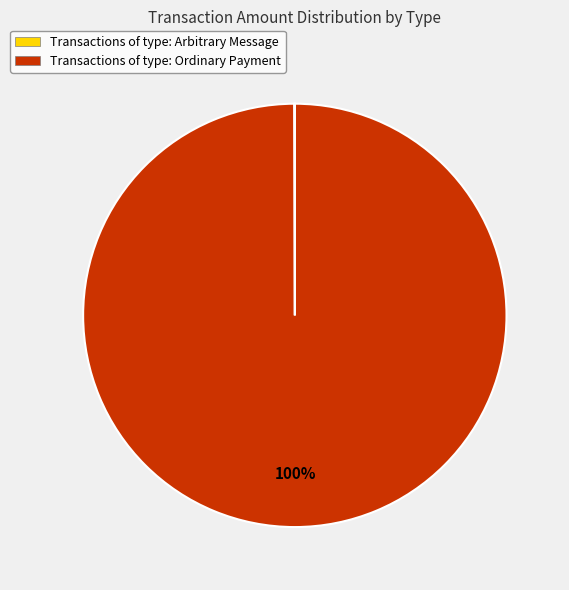

To the nearest percent, what is the average slice percentage?

50%